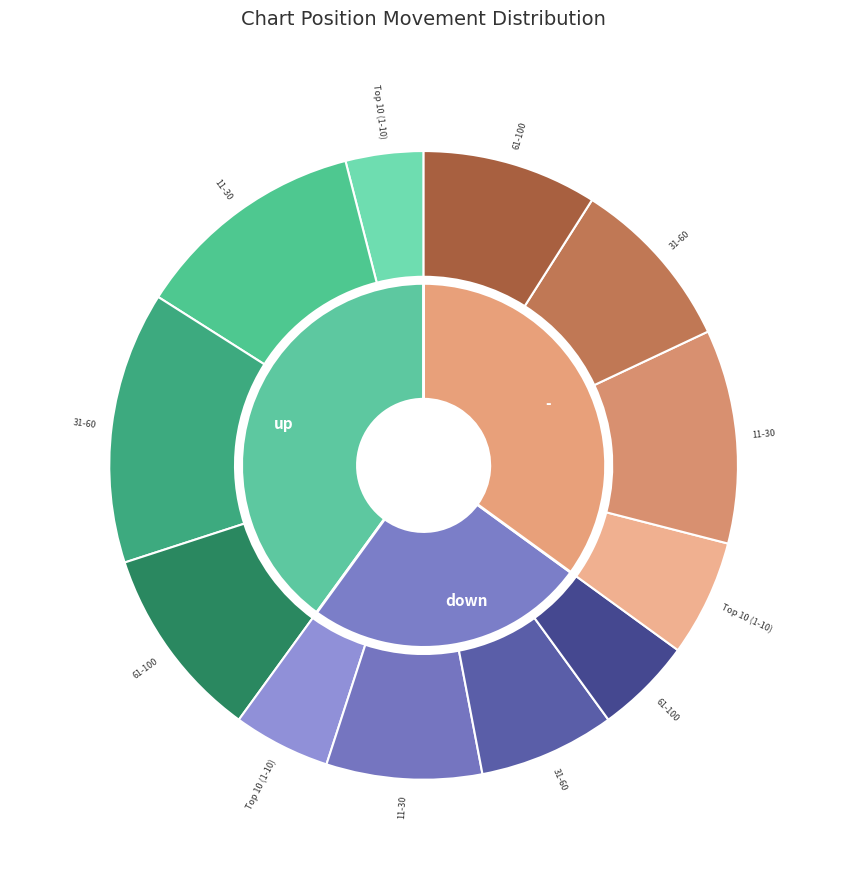

To the nearest percent, what is the combined percentage of up and down?

65%